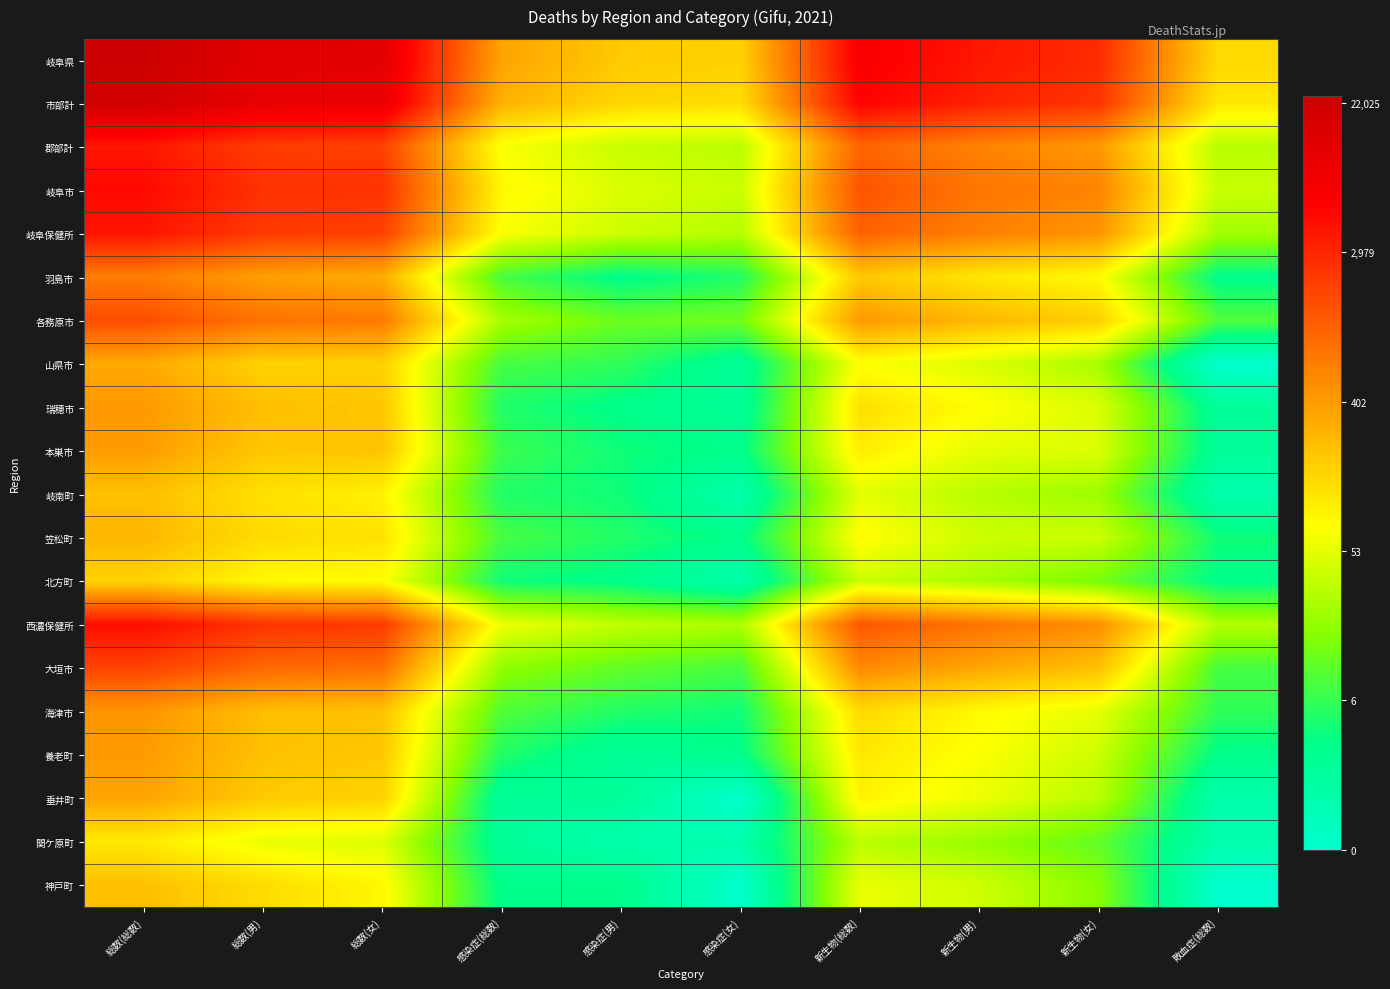

Rank the series by their maximum value, from highest to lowest.

岐阜県, 市部計, 岐阜市, 西濃保健所, 岐阜保健所, 郡部計, 大垣市, 各務原市, 羽島市, 海津市, 瑞穂市, 養老町, 本巣市, 垂井町, 山県市, 笠松町, 神戸町, 岐南町, 北方町, 関ケ原町